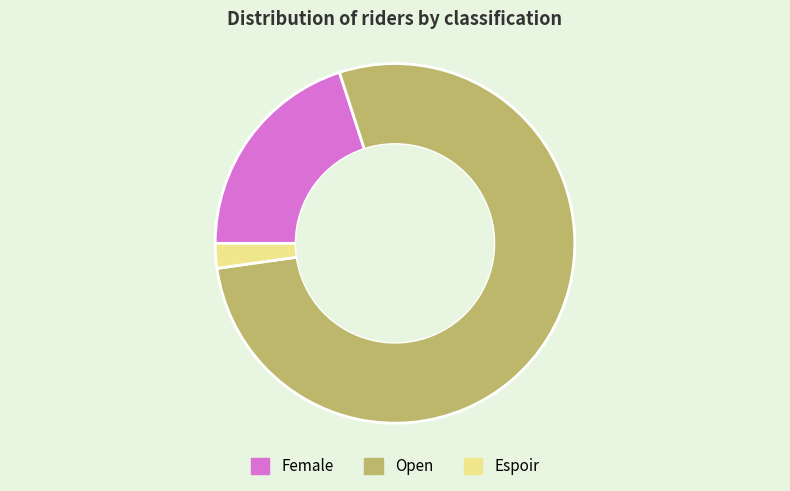

Rank the categories by value from highest to lowest.

Open, Female, Espoir